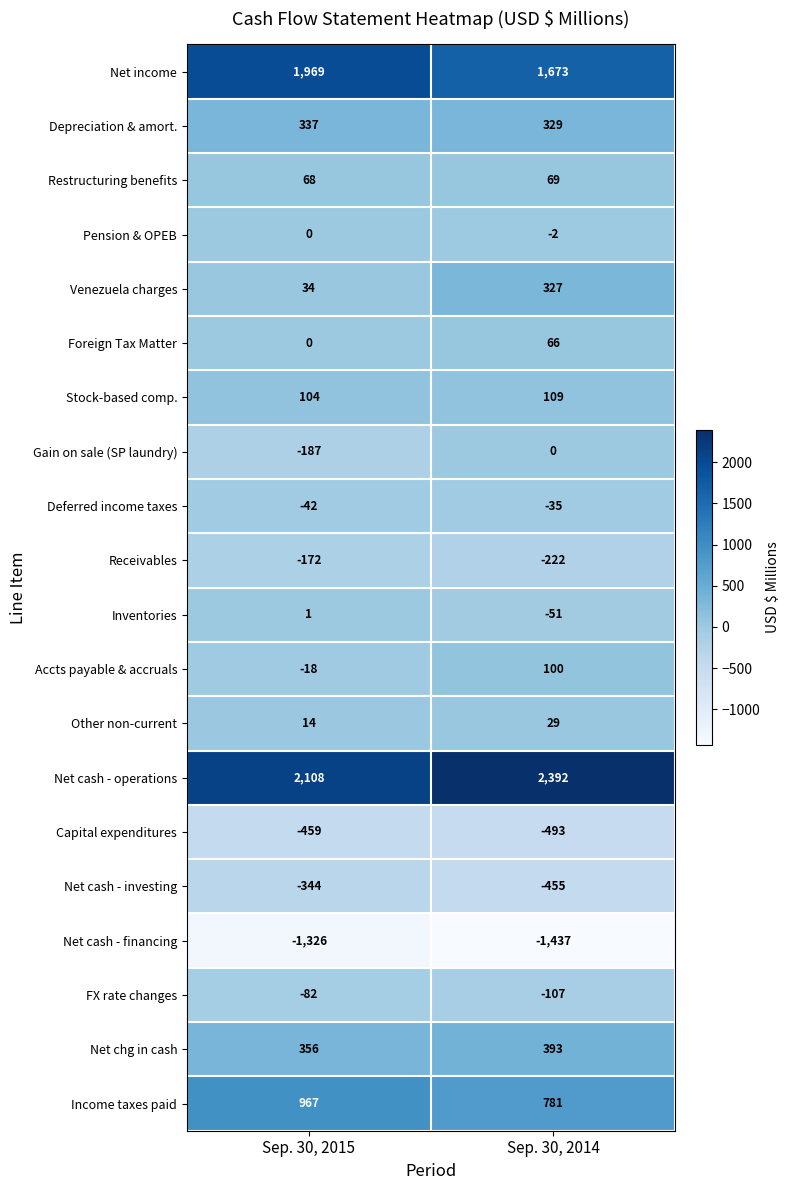

Is the value of Venezuela charges at Sep. 30, 2015 greater than the value of Other non-current at Sep. 30, 2014?

Yes